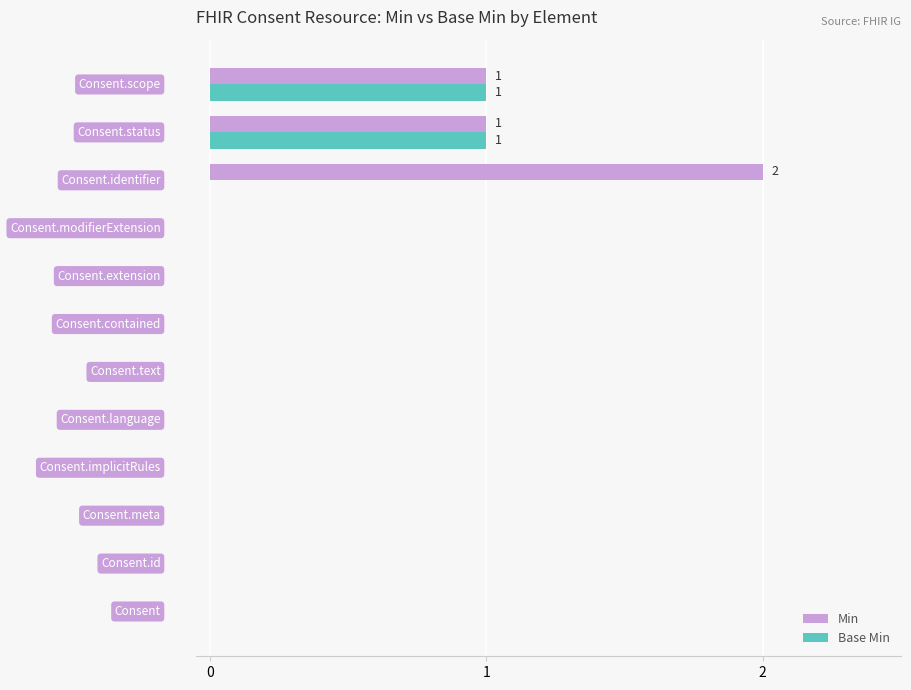

What is the sum of all Min values?

4